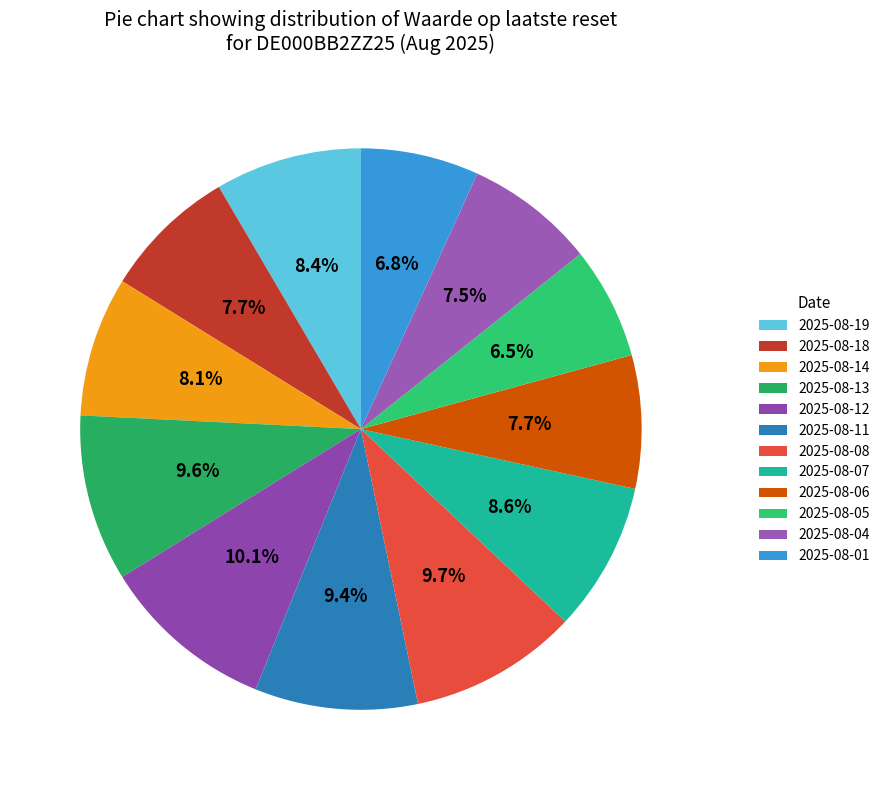

What percentage do 2025-08-14 and 2025-08-06 together represent?

15.7%